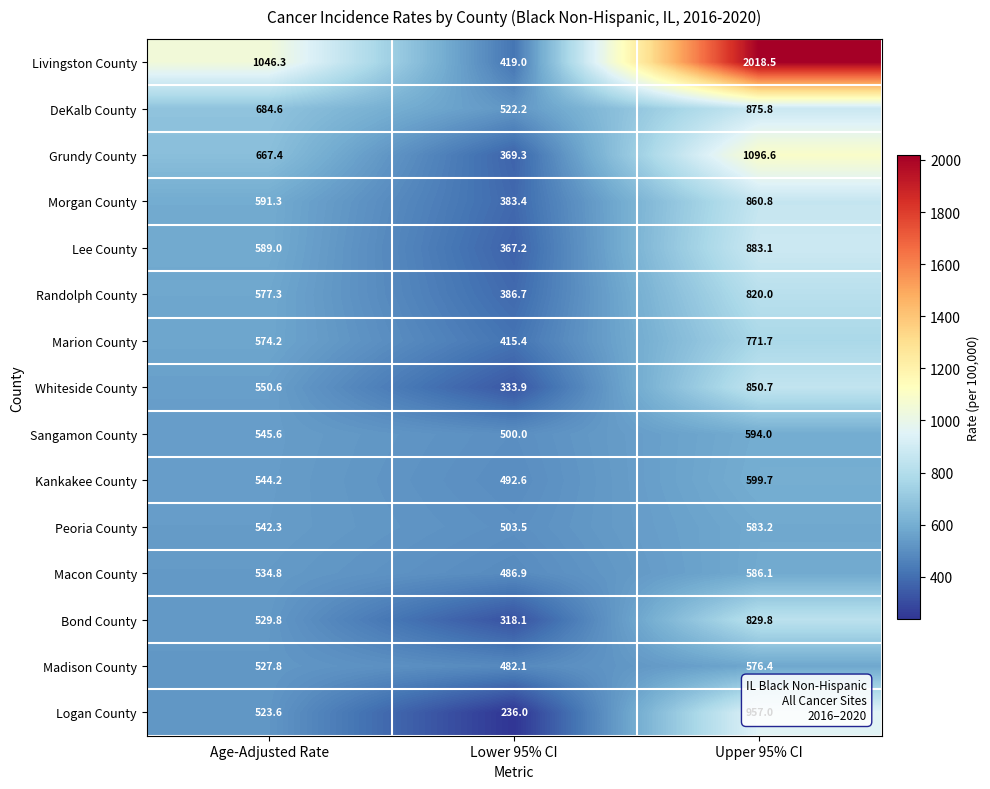

What is the difference between the Livingston County values at Lower 95% CI and Upper 95% CI?

1599.5